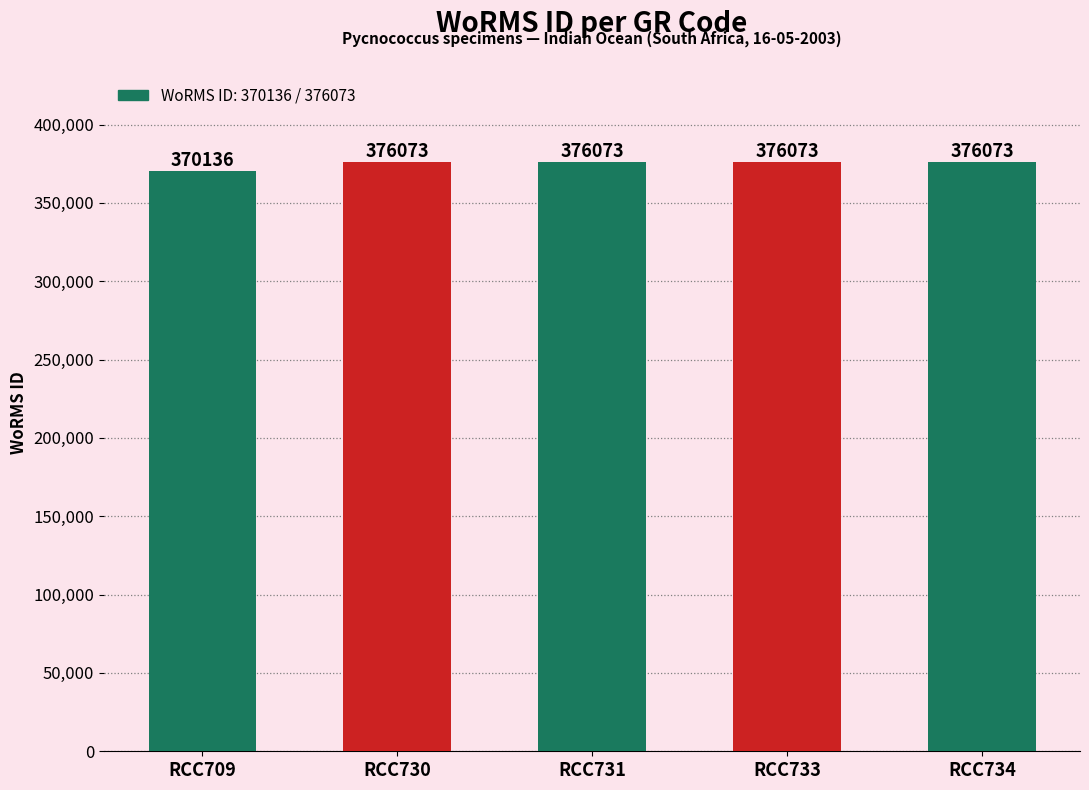

Which label corresponds to the smallest value in the chart?

RCC709